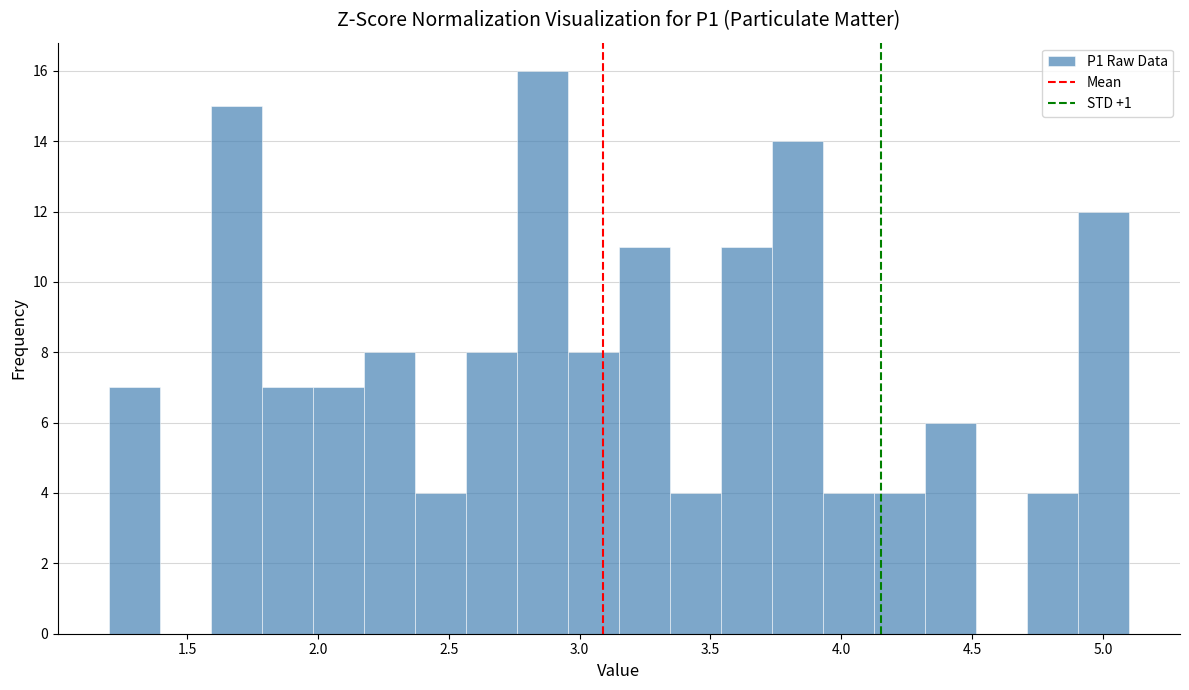

Read against the x-axis, roughly where is the centre of the tallest bar?

2.85